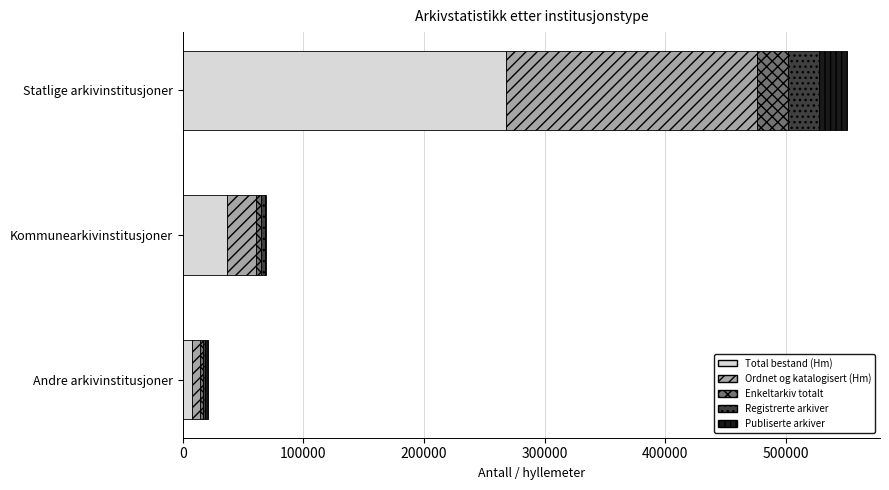

At which category is the sum across all series the highest?

Statlige arkivinstitusjoner